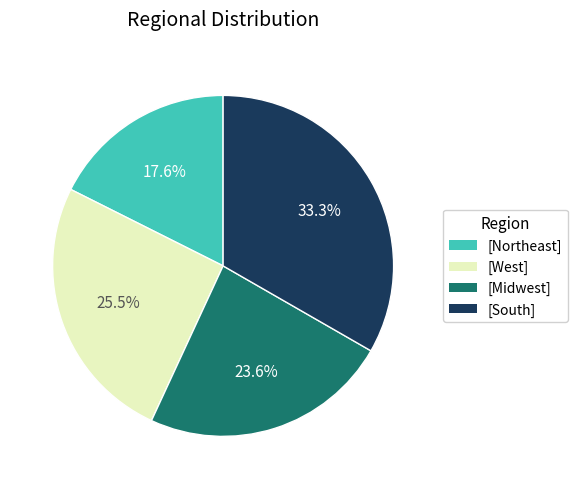

Is there any slice that represents more than half of the pie?

No